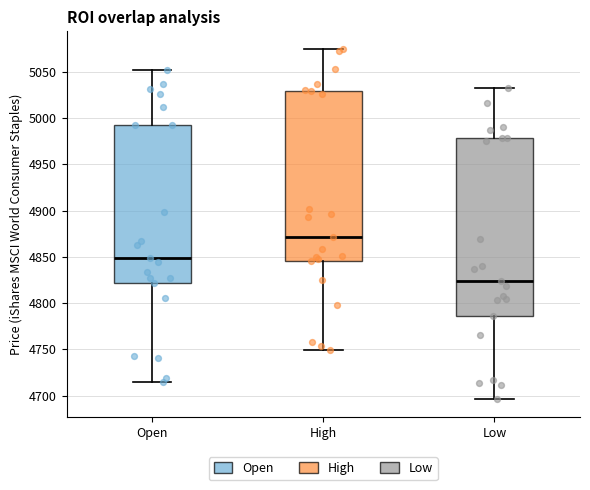

Reading left to right, read every box against the y-axis: the position of its median line, the range the box covers, and the ends of its whiskers. The values are not printed on the chart, so give them approximately, as read against the axis.

Open: median 4850, box 4820 to 4995, whiskers 4715 to 5050
High: median 4870, box 4845 to 5030, whiskers 4750 to 5075
Low: median 4825, box 4785 to 4980, whiskers 4695 to 5035